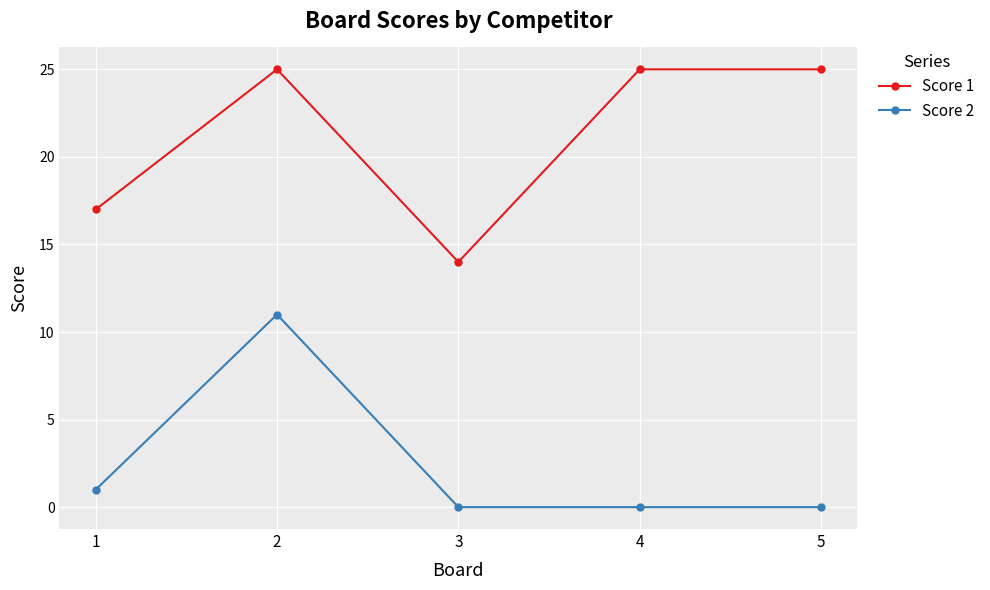

What is the value of the Score 2 point at the 1st from the left?

1